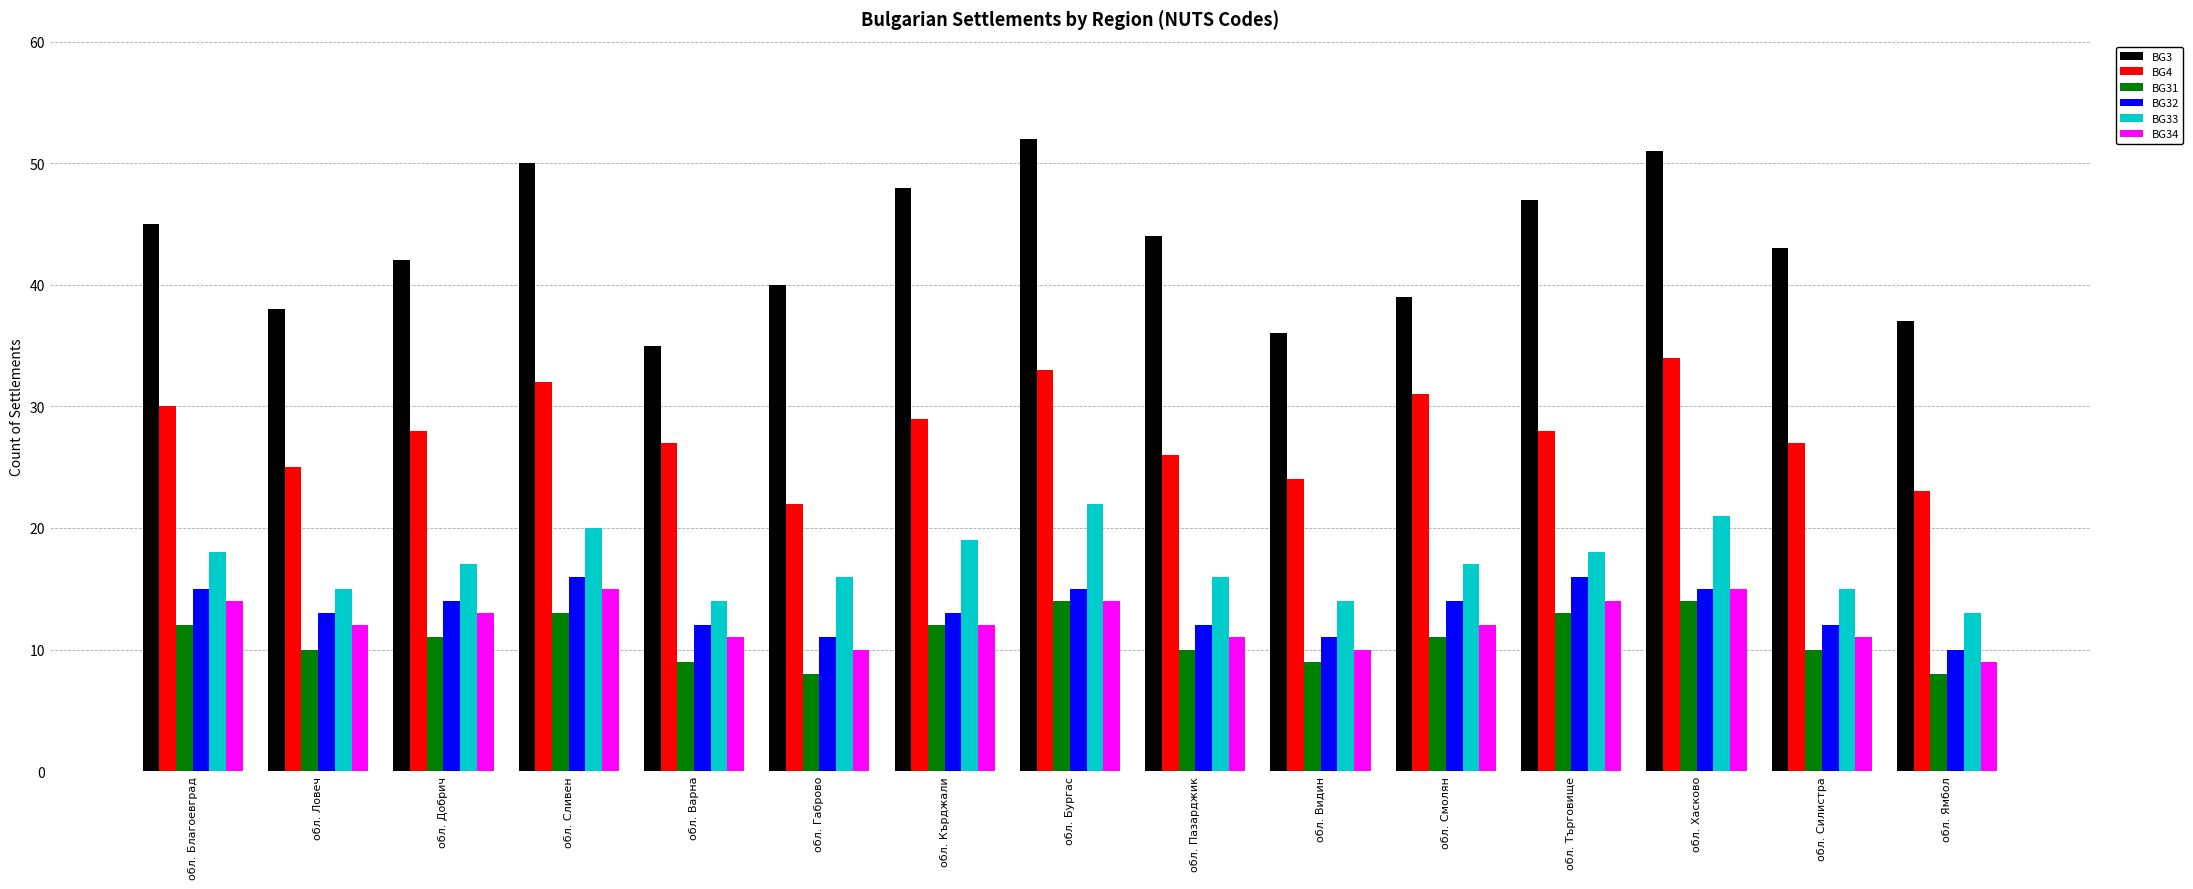

What is the label of the 1st bar from the left?

обл. Благоевград